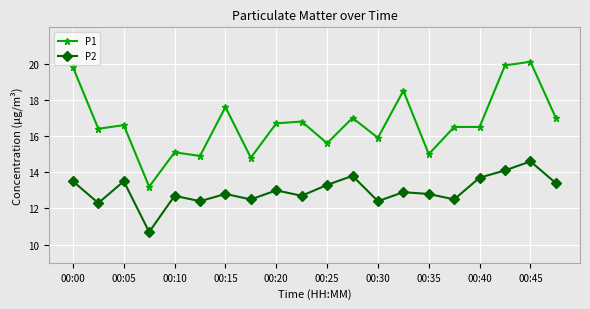

Which series has the largest range (max minus min)?

P1